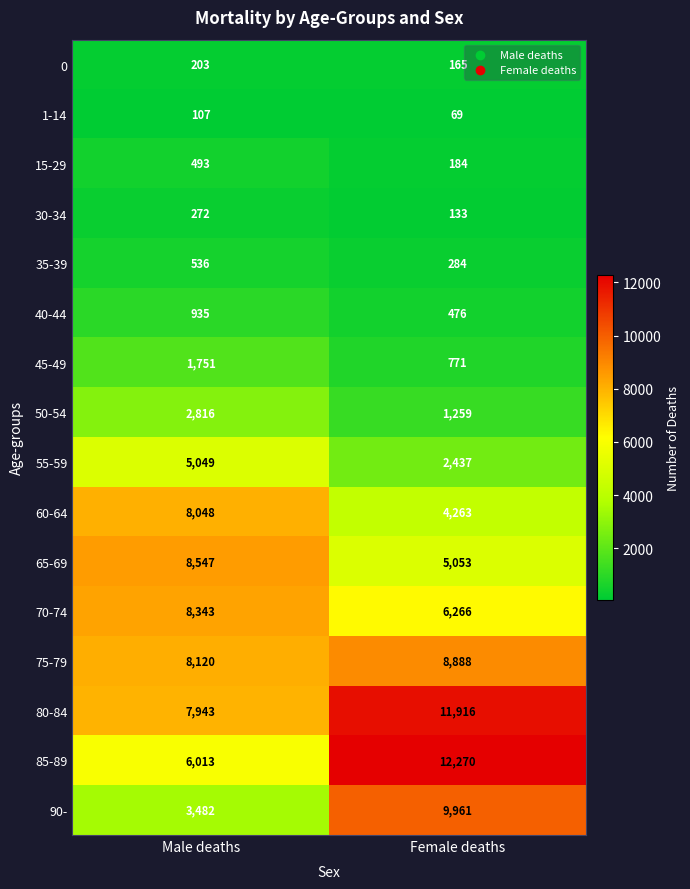

At which label does 90- reach its minimum?

Male deaths